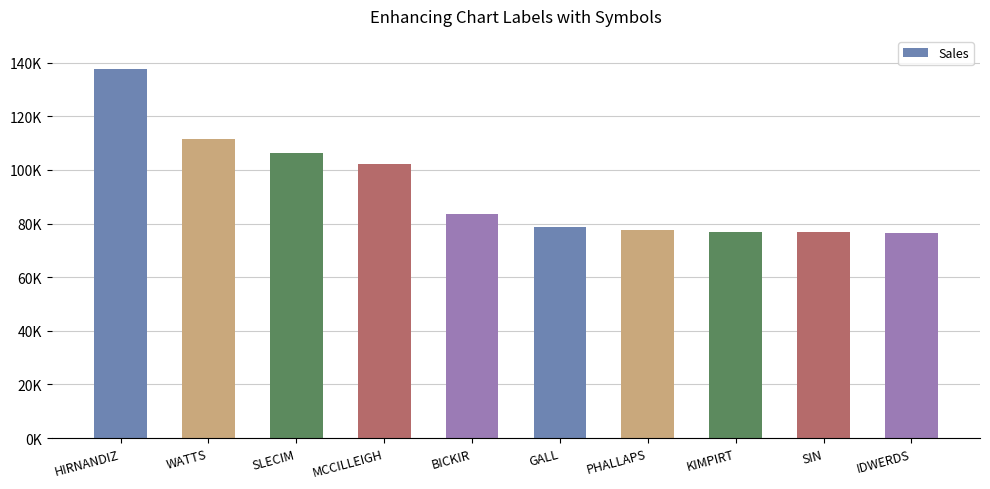

Does the chart contain any negative values?

No